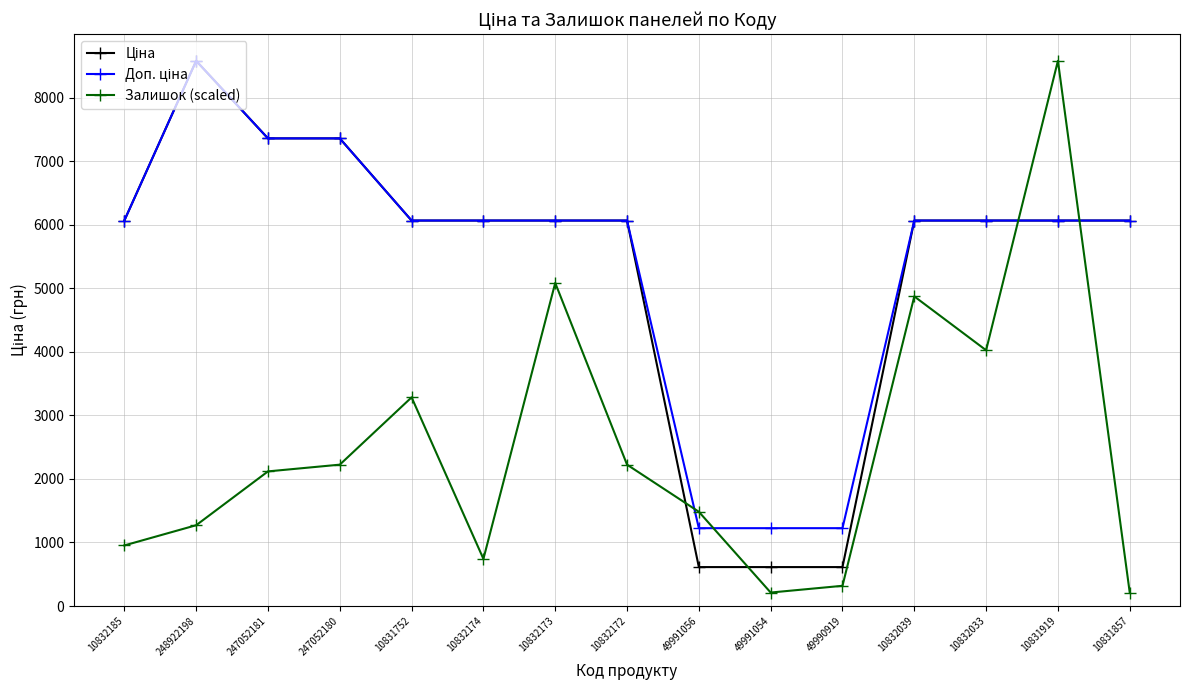

Which series has the widest spread of values?

Залишок (scaled)